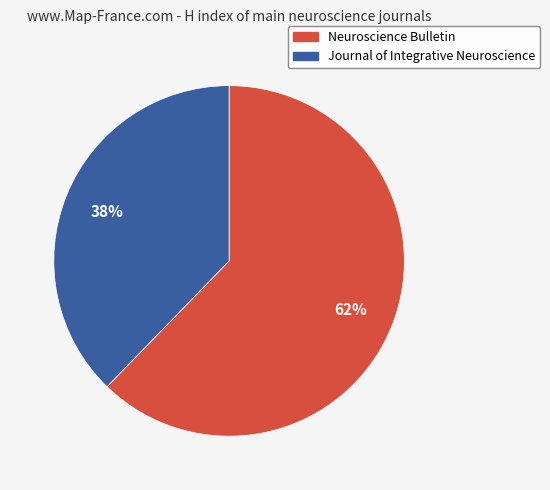

To the nearest percent, what percentage of the pie is Neuroscience Bulletin?

62%